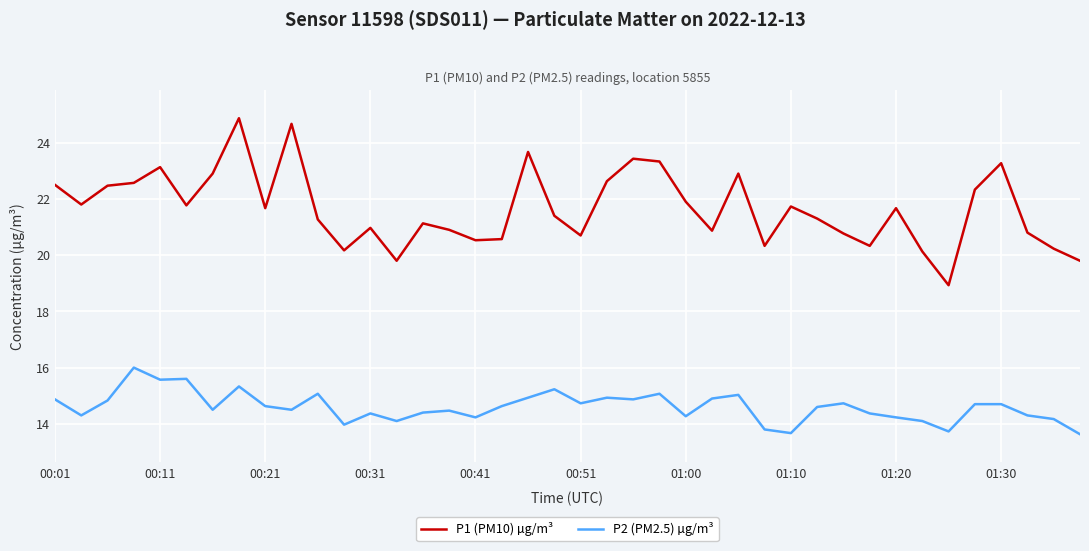

Which series has the largest total across all categories?

P1 (PM10) µg/m³